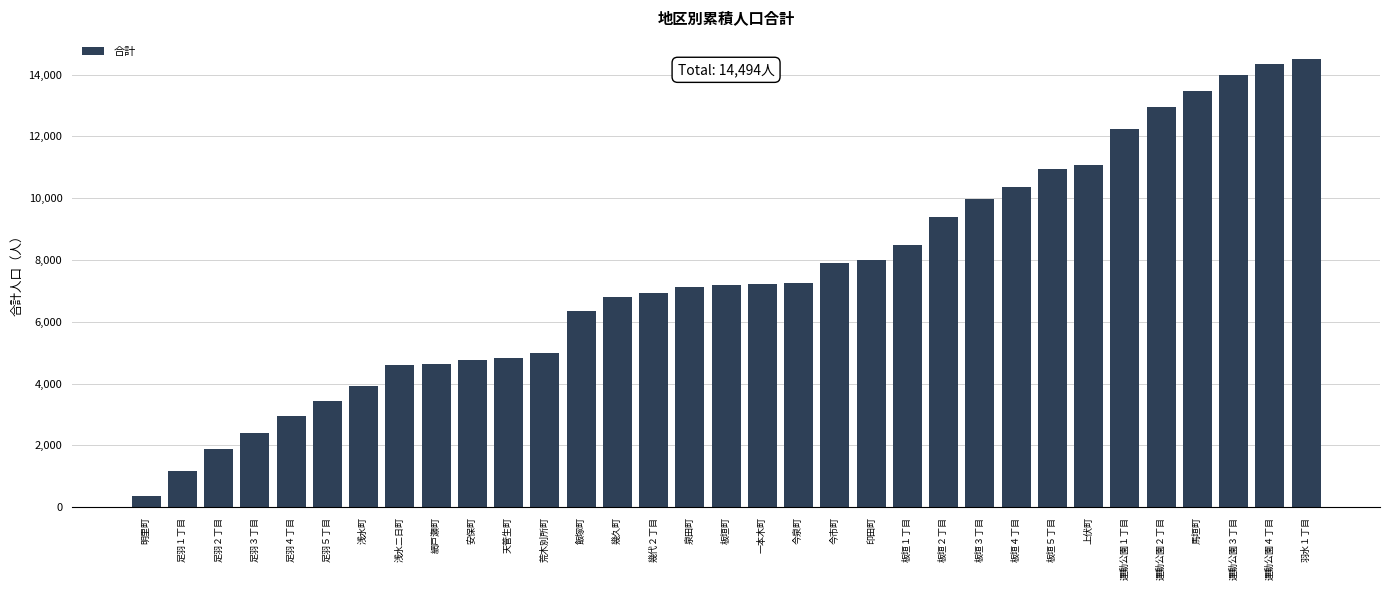

What is the minimum value shown in the chart?

378